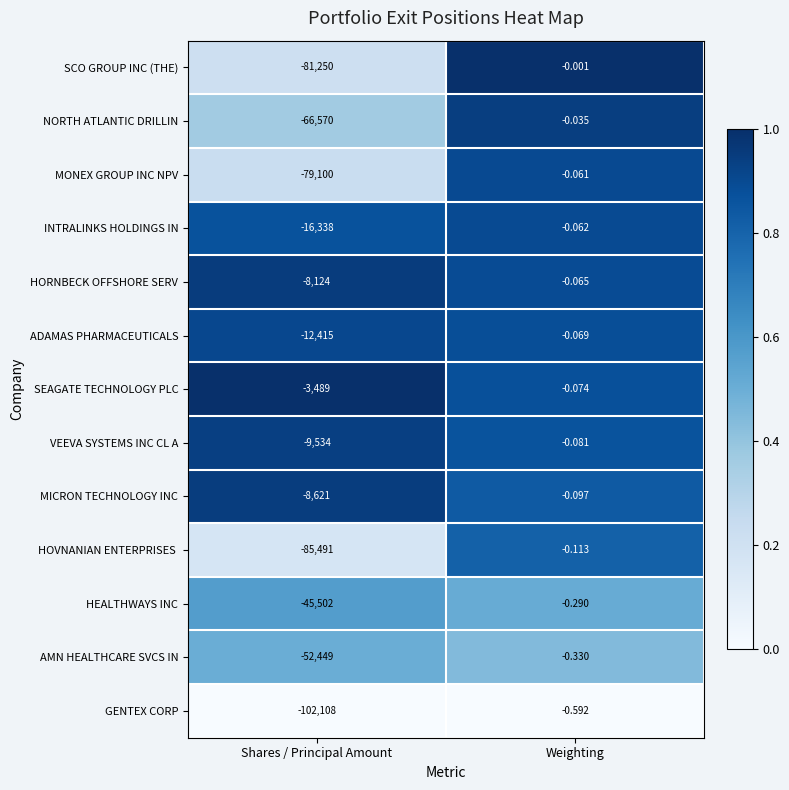

Which series has the largest range (max minus min)?

GENTEX CORP